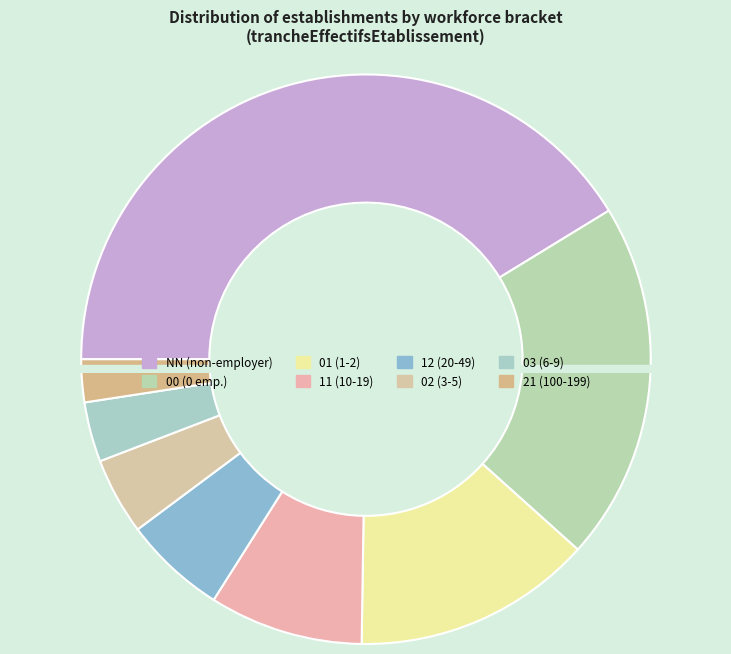

What is the largest slice in the pie chart?

NN